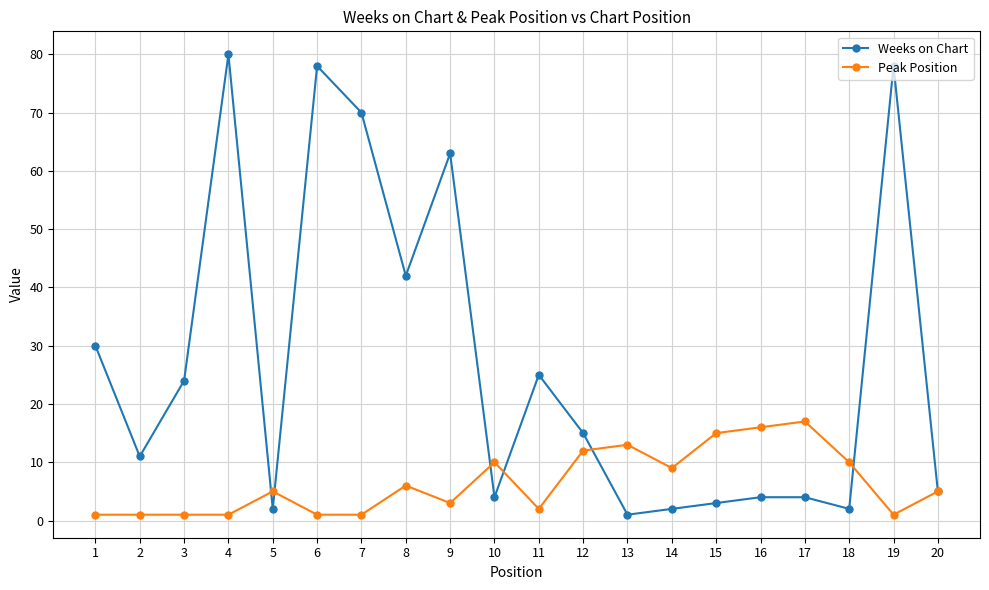

At which label is Weeks on Chart closest to 40?

8